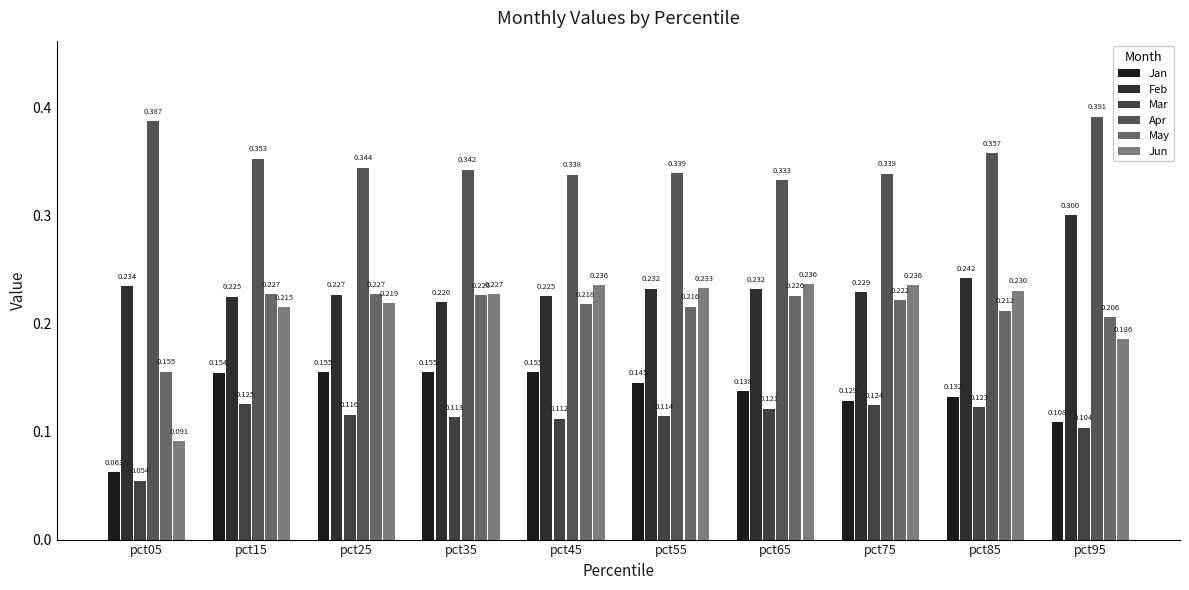

At which category is the sum across all series the highest?

pct15